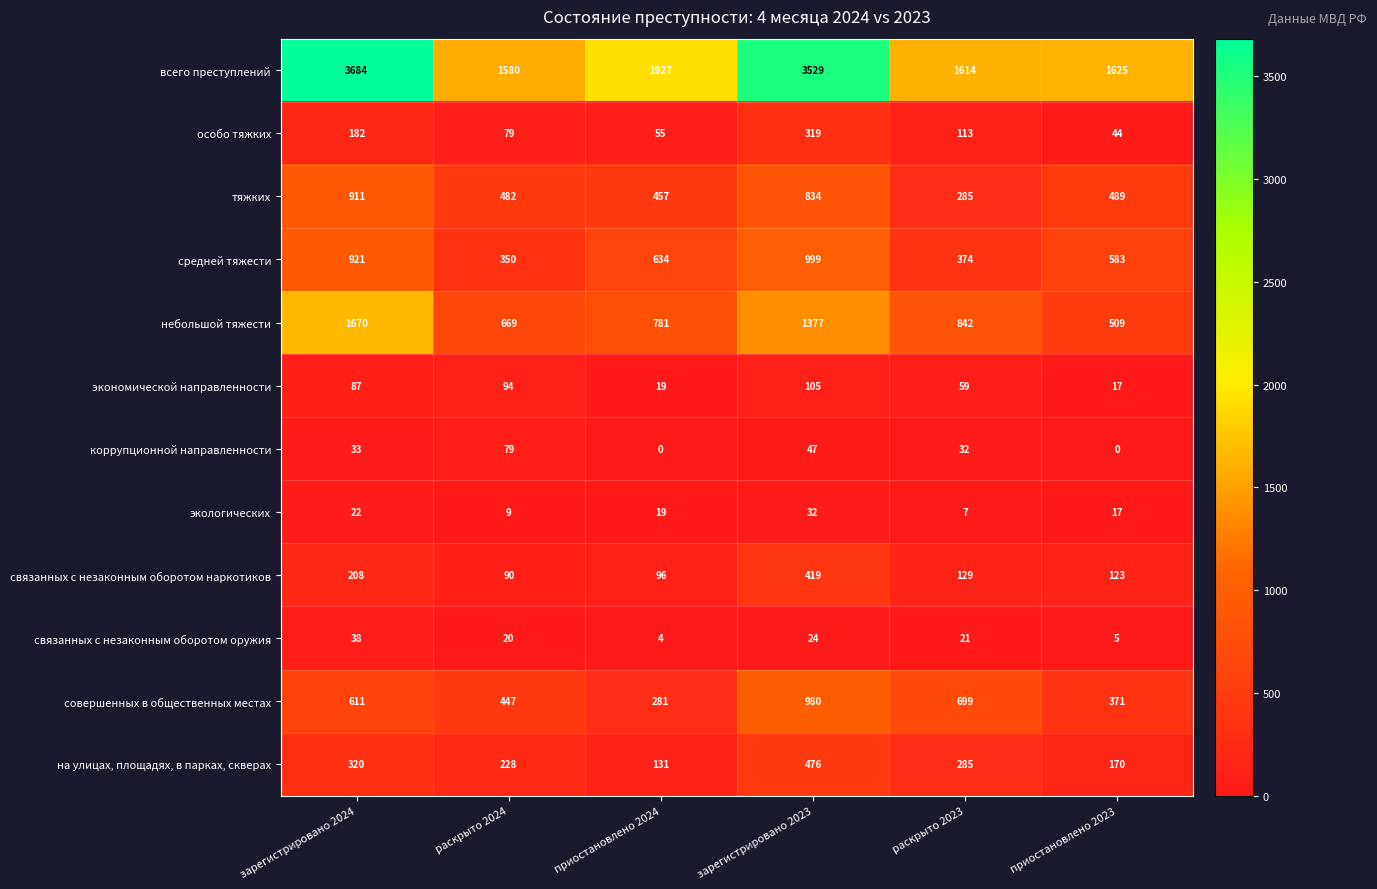

The value of коррупционной направленности at приостановлено 2023 is 0. True or false?

True